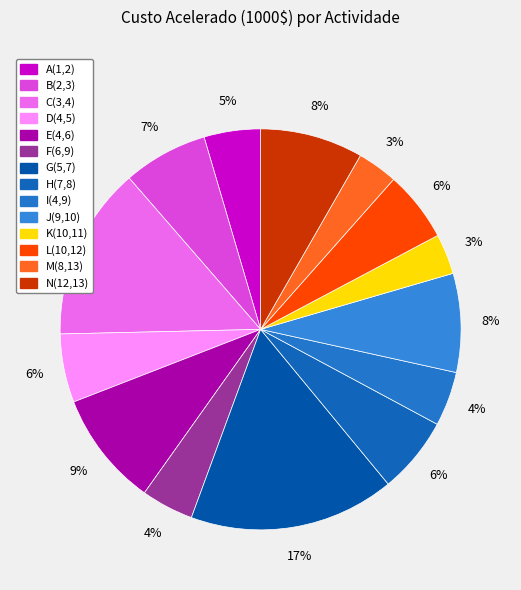

Is there a majority slice in this chart?

No